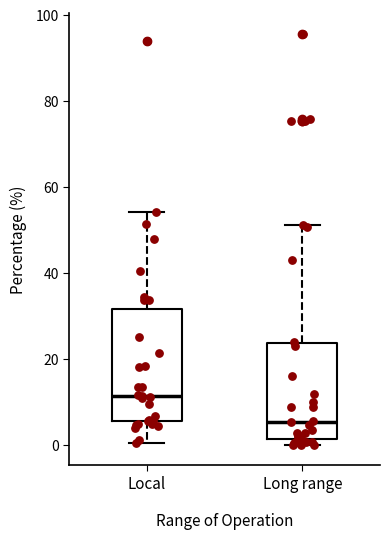

Reading left to right, transcribe this box plot: for each box, give where its median line is, the range the box spans, and where its two whiskers end, as read against the y-axis. The values are not printed on the chart, so give them approximately, as read against the axis.

Local: median 12, box 6 to 32, whiskers 0 to 54
Long range: median 6, box 2 to 24, whiskers 0 to 52